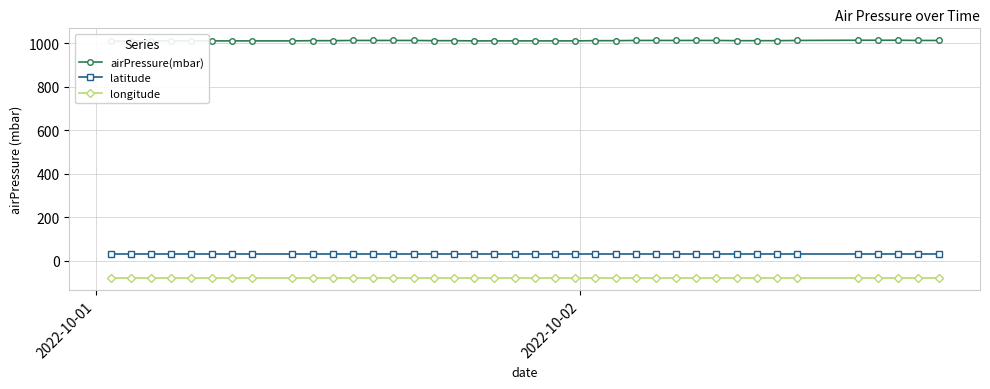

What is the value of the longitude point at the 26th from the left?

-81.2